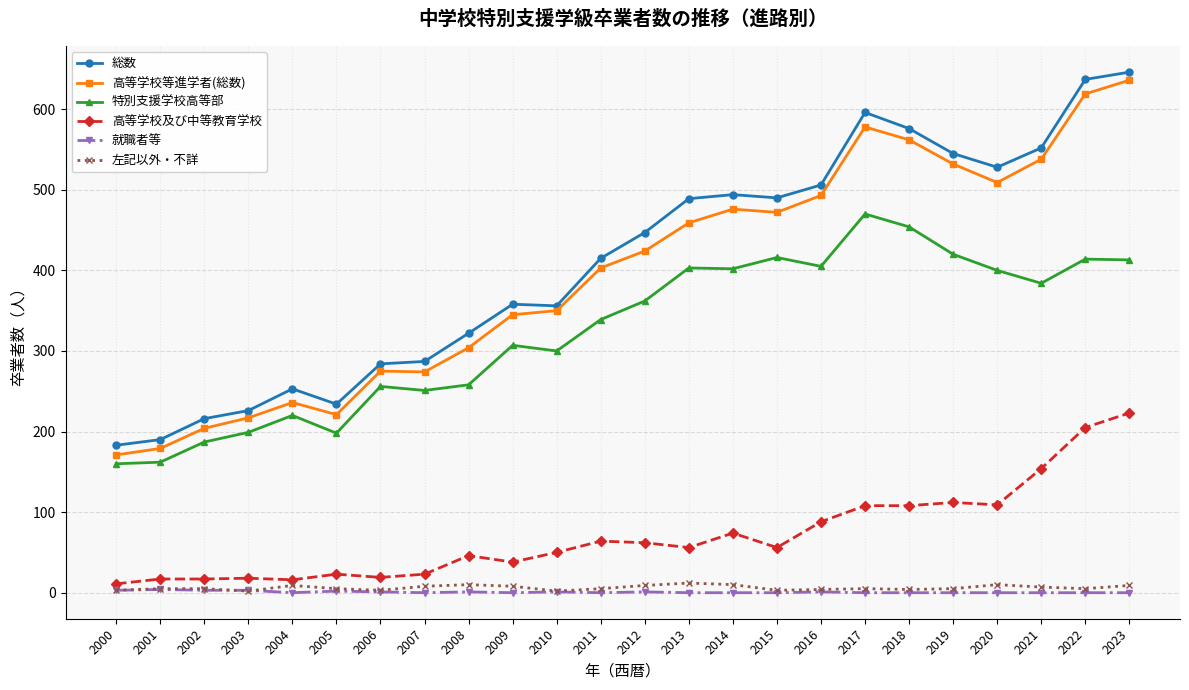

True or false: 高等学校及び中等教育学校 has more than 2 points higher than both neighbors.

True